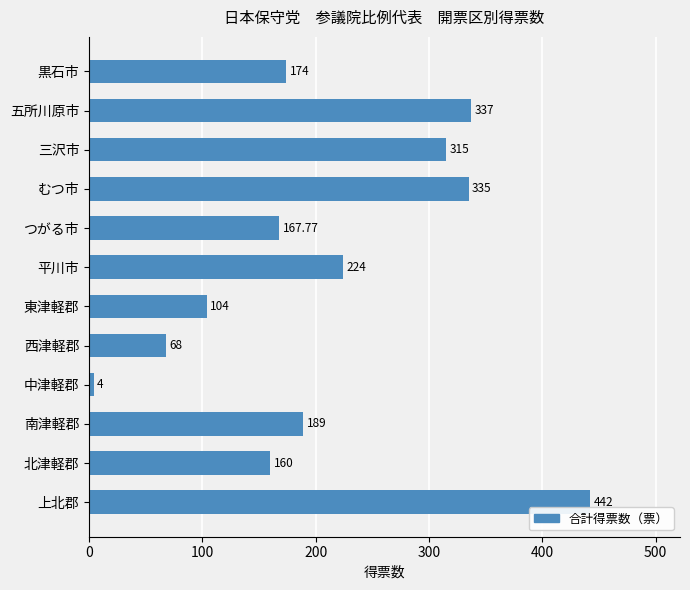

At which category does the chart reach its minimum across all series?

中津軽郡